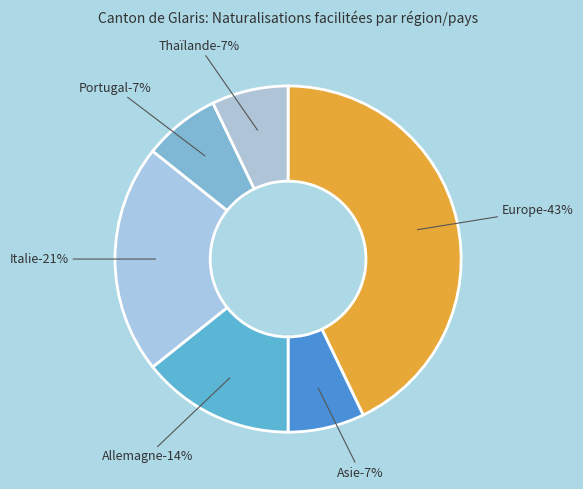

To the nearest percent, what is the difference between the Allemagne and Italie slice percentages?

7%